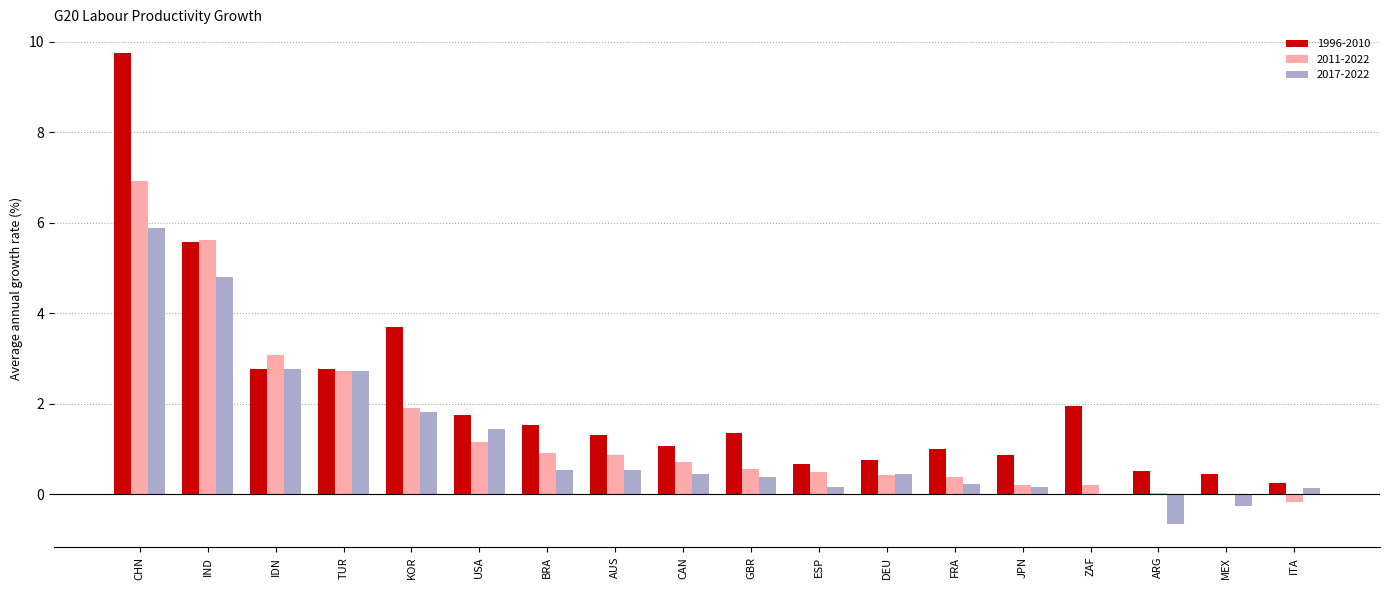

The 2011-2022 series shows -0.0 at MEX. True or false?

True